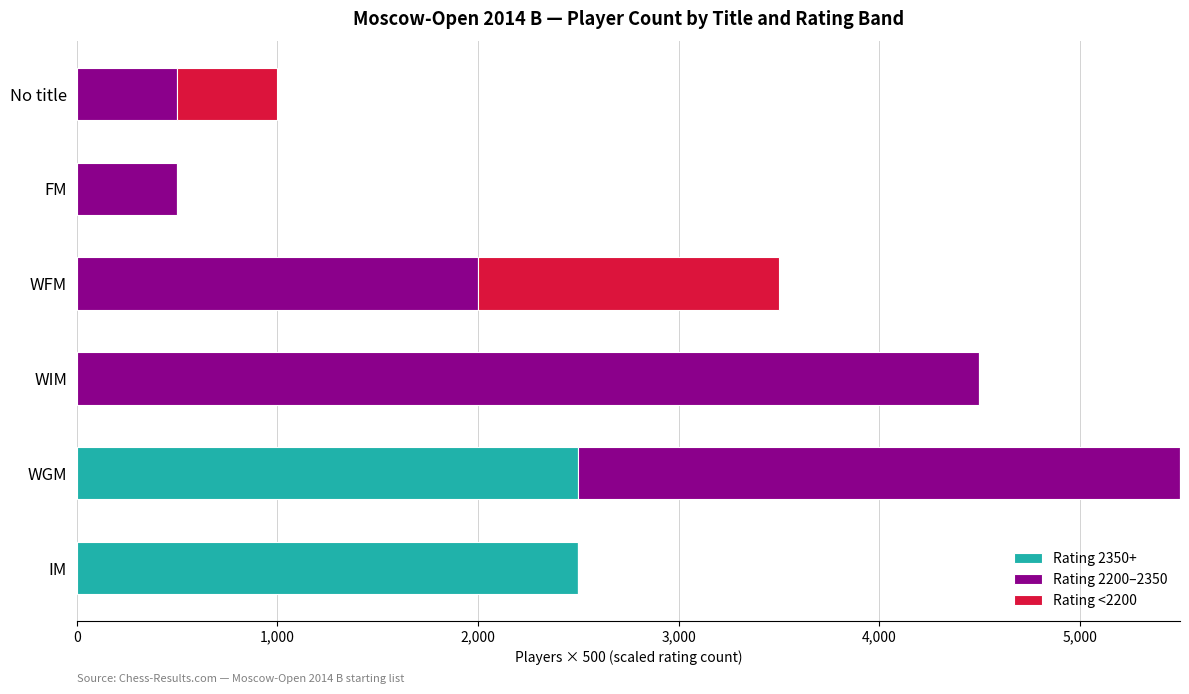

What is the maximum value for Rating 2350+?

2500